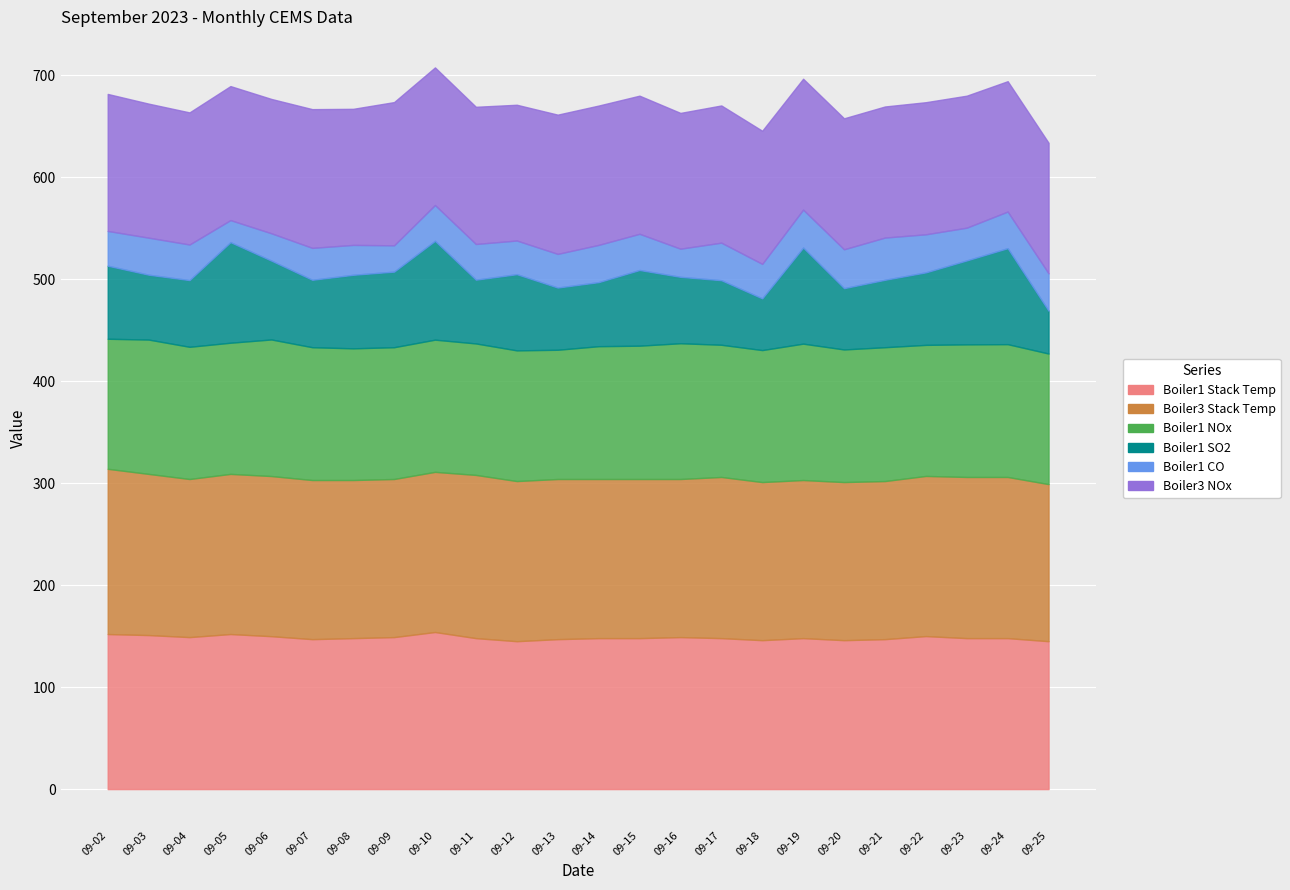

At which label does Boiler1 Stack Temp reach its peak?

2023-09-10